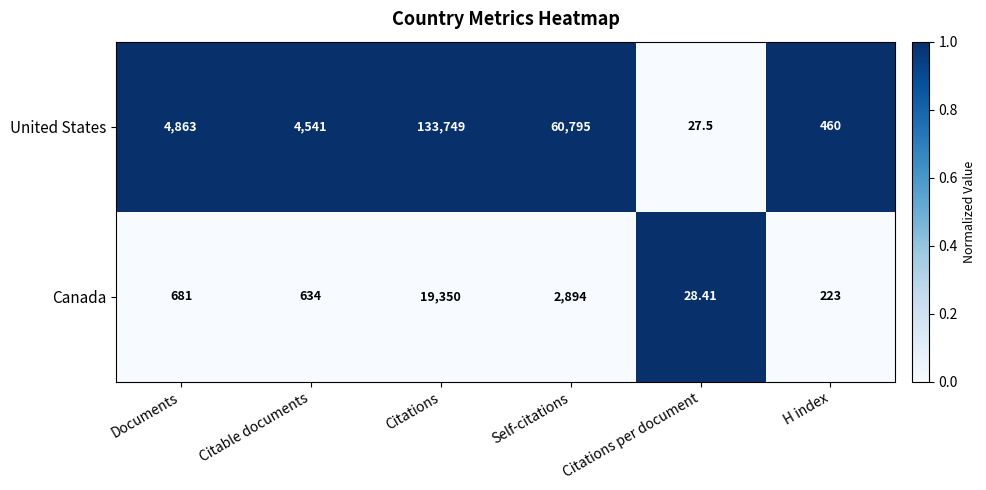

Which series has the largest total across all categories?

United States